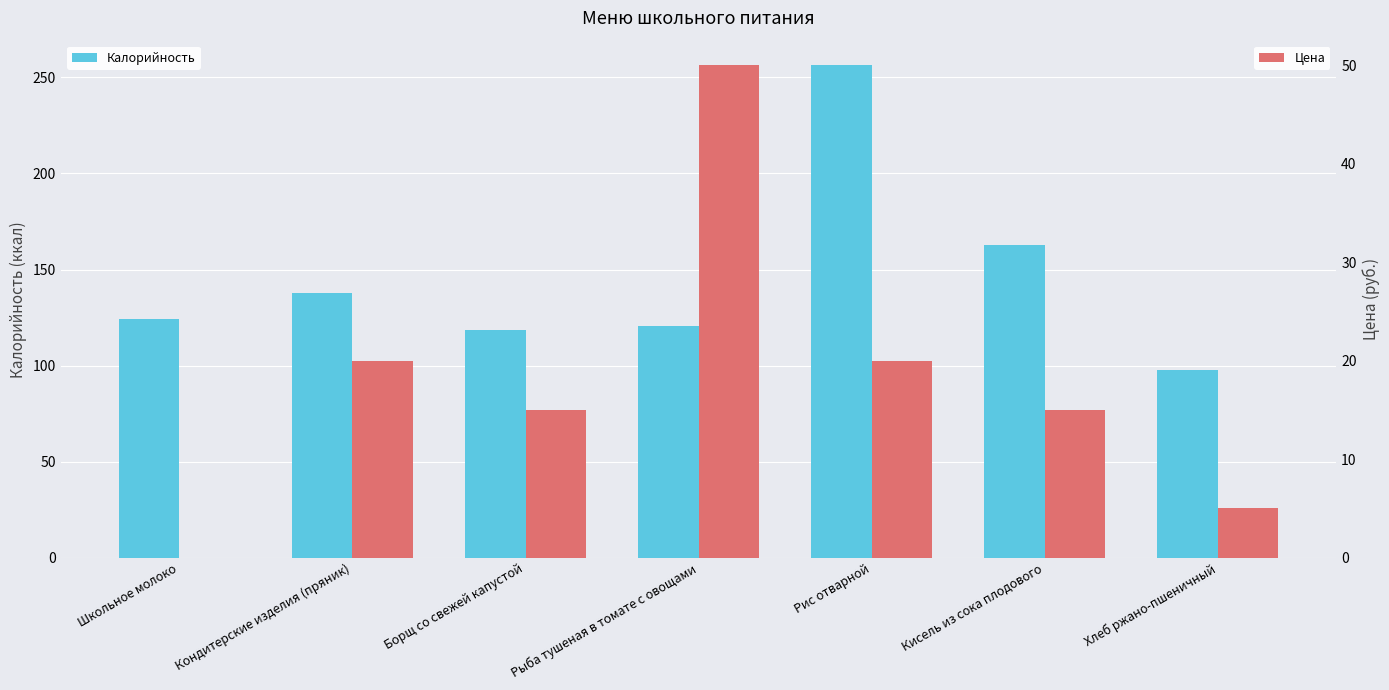

What is the maximum value shown in the chart?

256.3